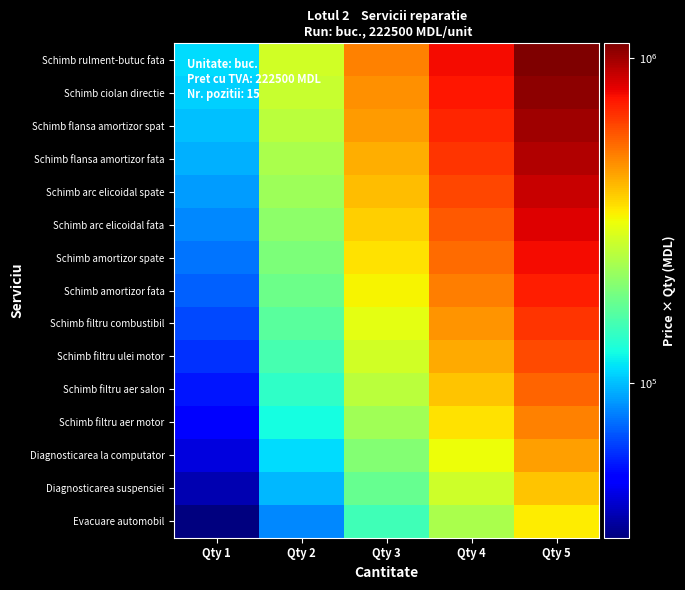

Count the number of categories in the chart.

5